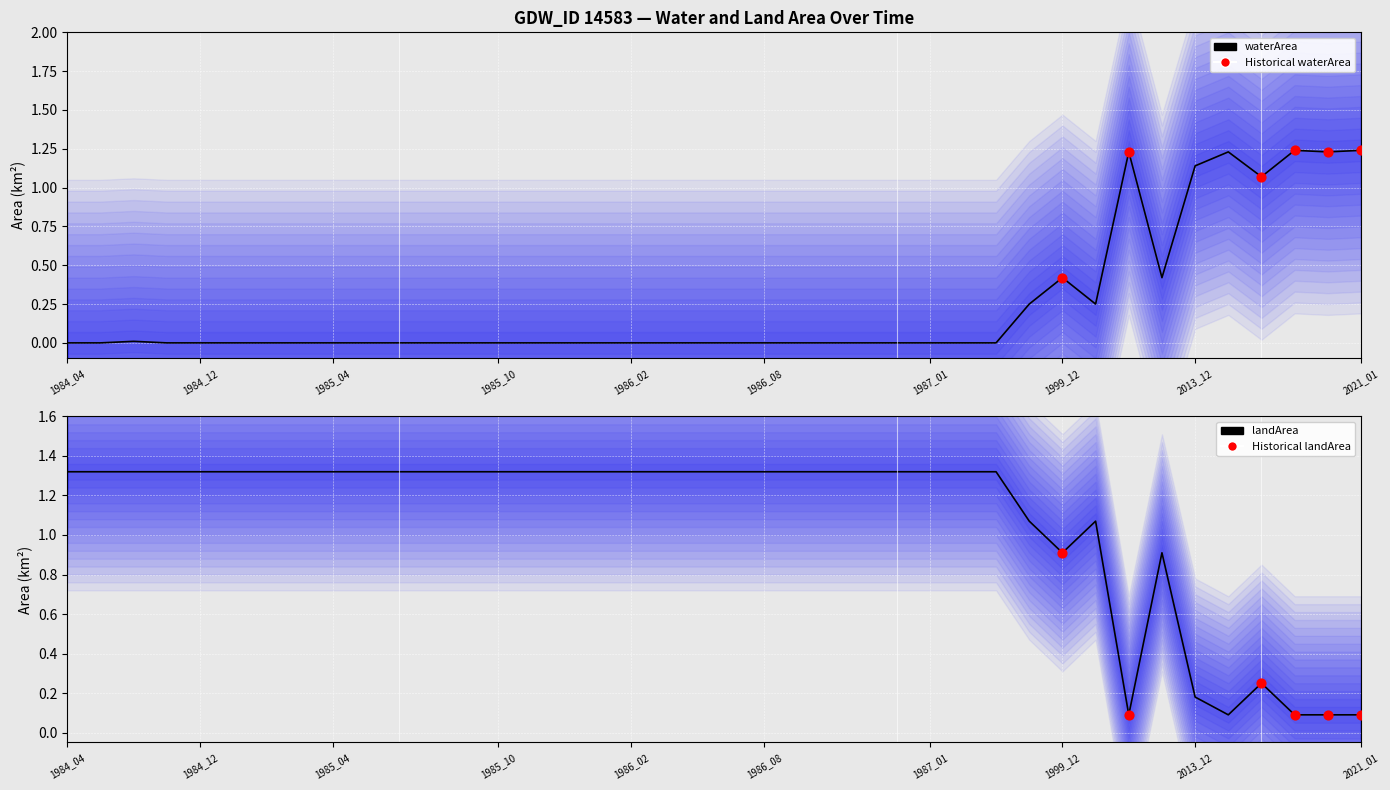

At how many categories does at least one series exceed 0?

40